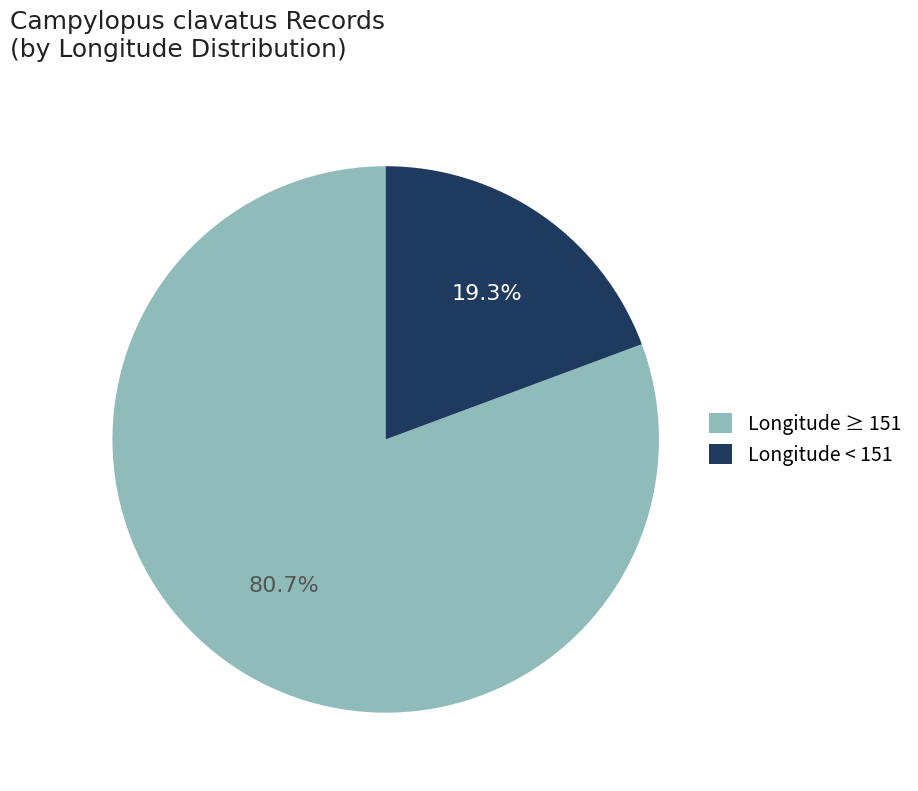

What percentage do Longitude ≥ 151 and Longitude < 151 together represent?

100.0%